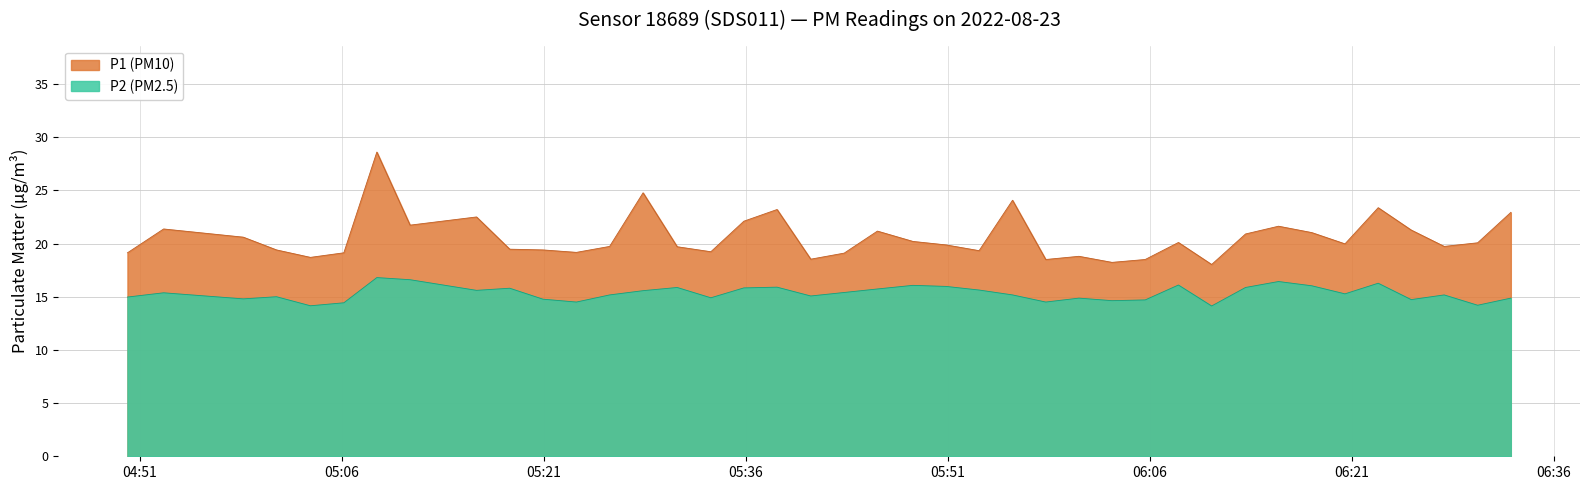

Does the chart have visible grid lines?

Yes